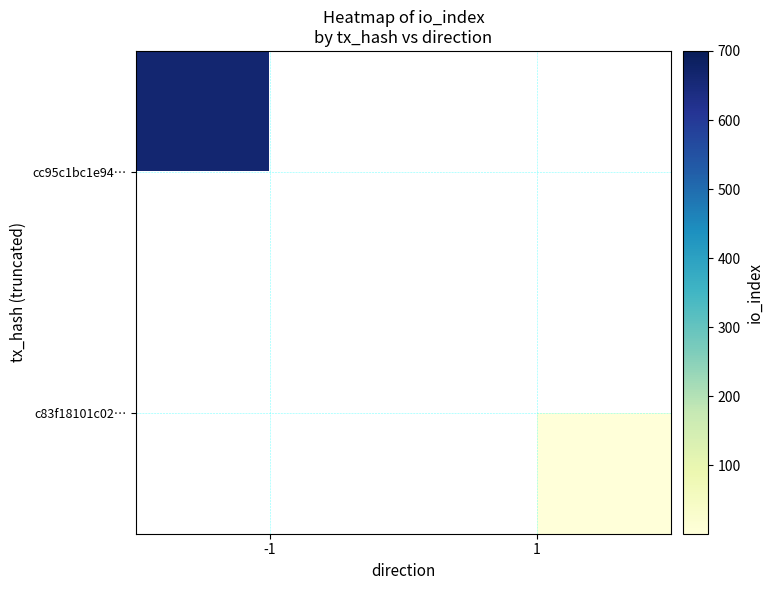

Count the cc95c1bc1e94… values in the range 0 to 664.

2